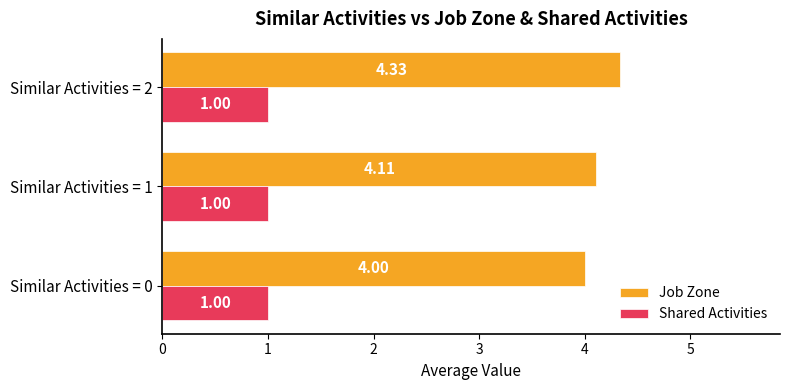

List the series in order of their peak value, highest first.

Job Zone, Shared Activities